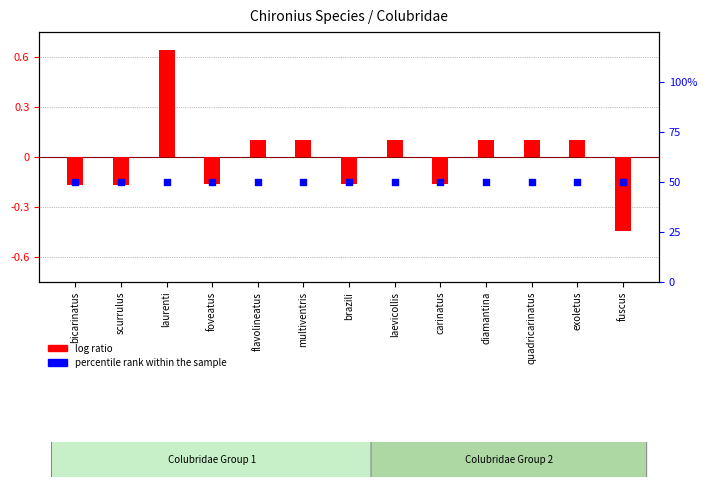

Is the value of log ratio at multiventris greater than the value of percentile rank within the sample at diamantina?

No